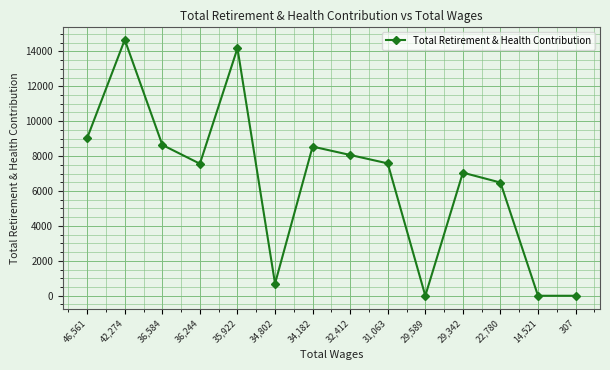

How many series are shown in this chart?

1